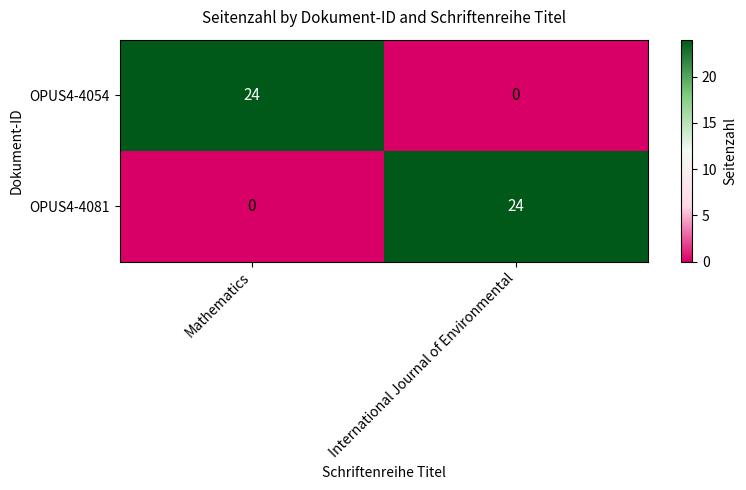

Reading left to right, list all the values displayed in this chart.

OPUS4-4054: 24	0
OPUS4-4081: 0	24